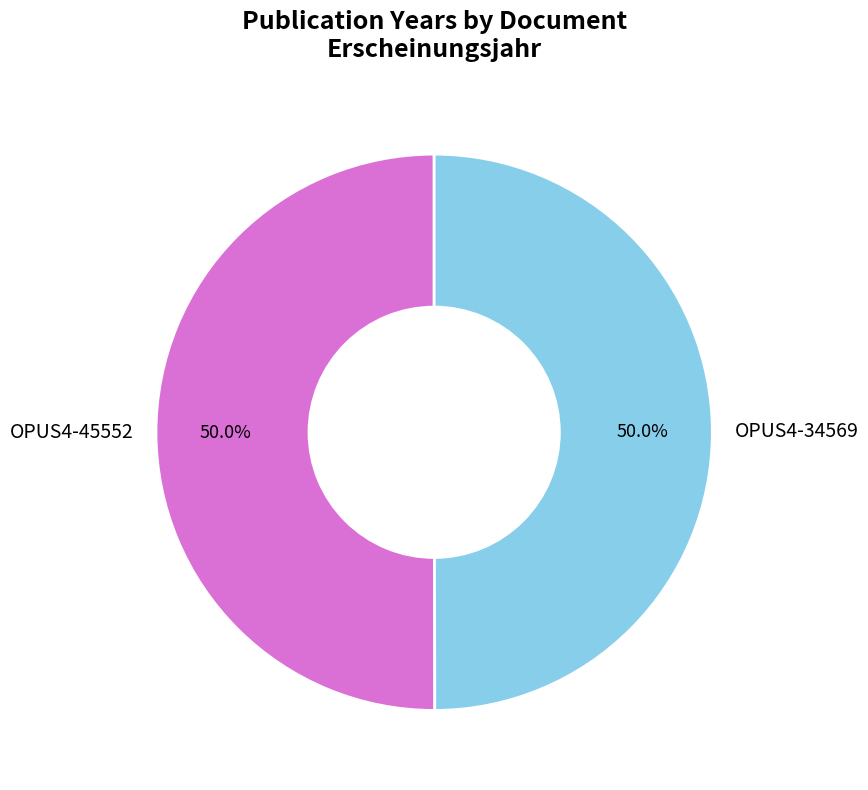

True or false: OPUS4-45552 accounts for 38% of the total.

False